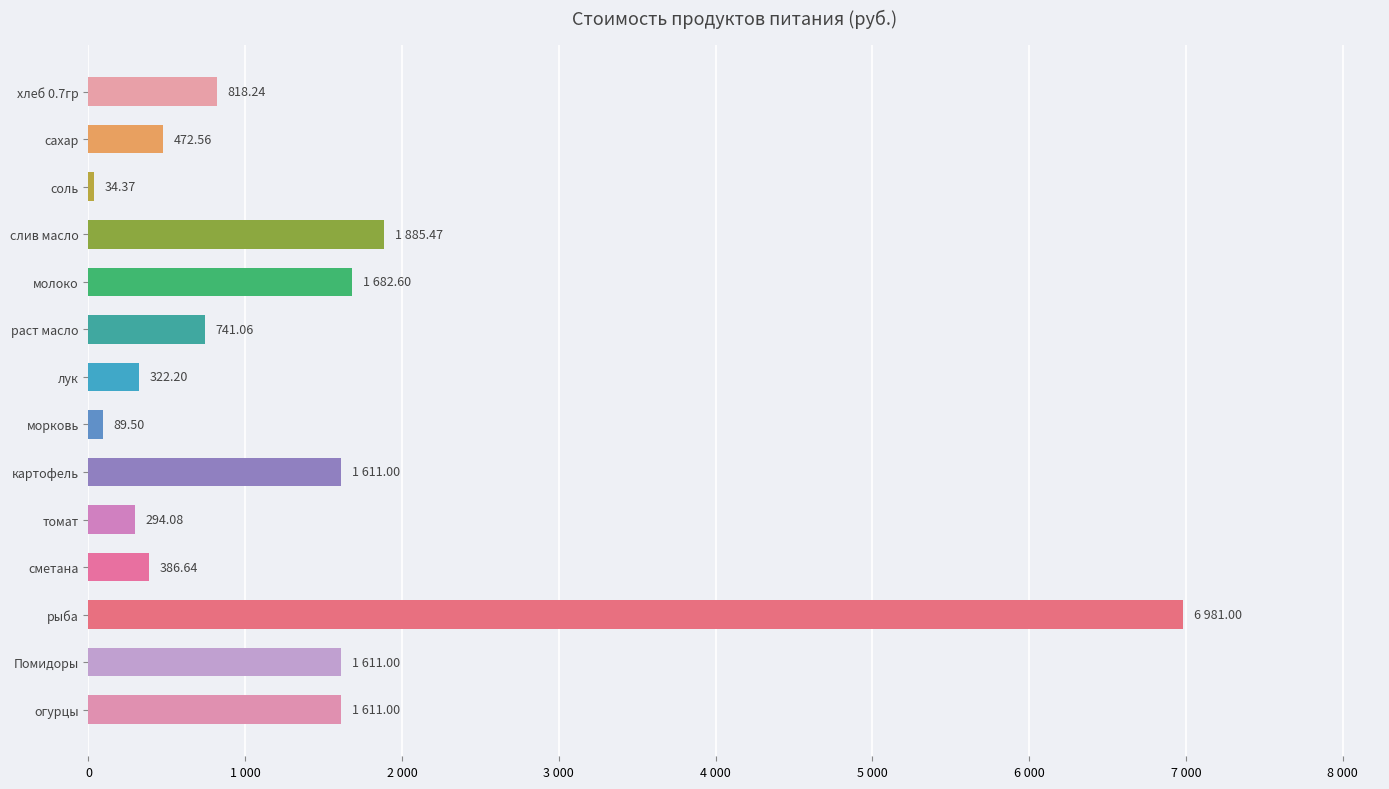

Does the chart contain any negative values?

No